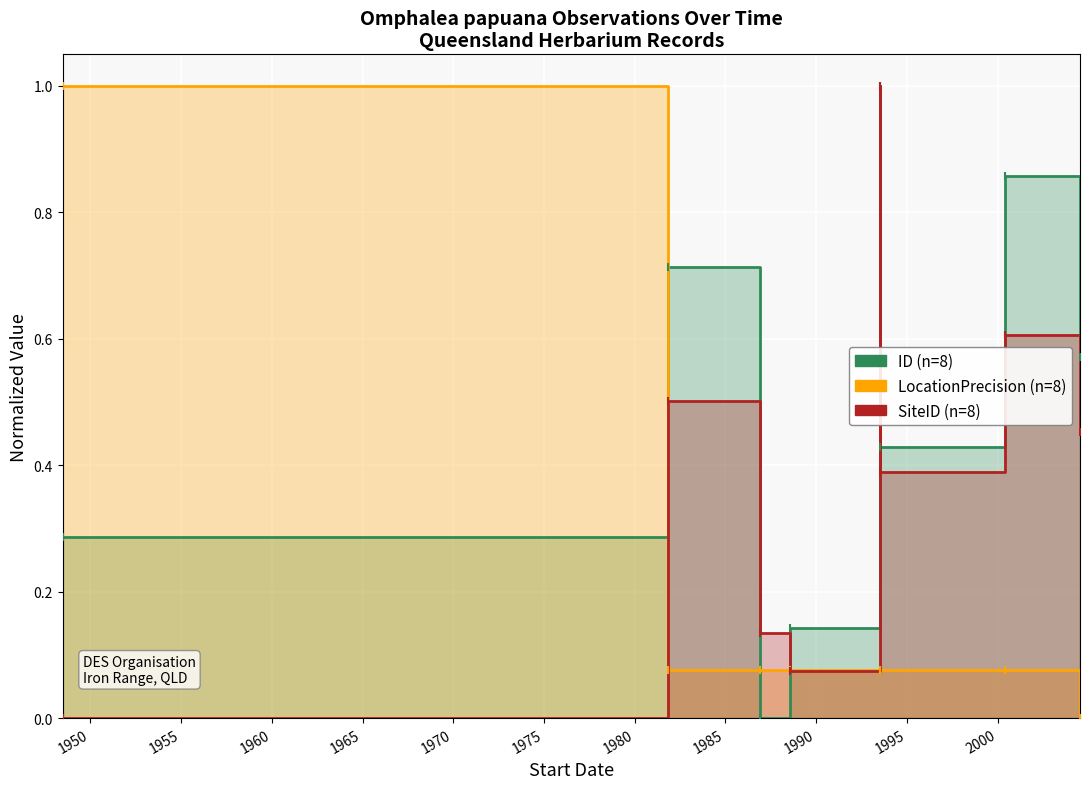

Which series has the largest Y range (max minus min)?

SiteID